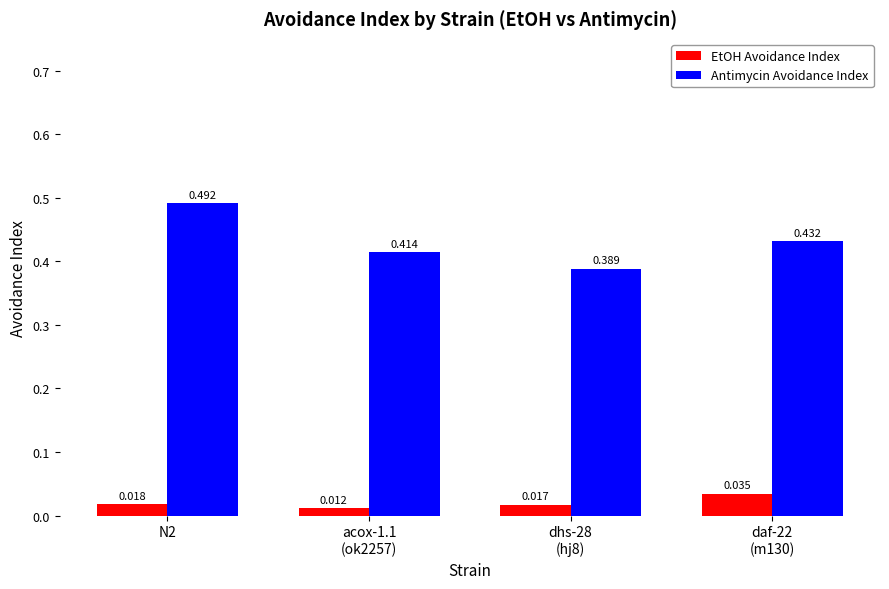

Rank the series at N2 from highest to lowest value.

Antimycin Avoidance Index, EtOH Avoidance Index